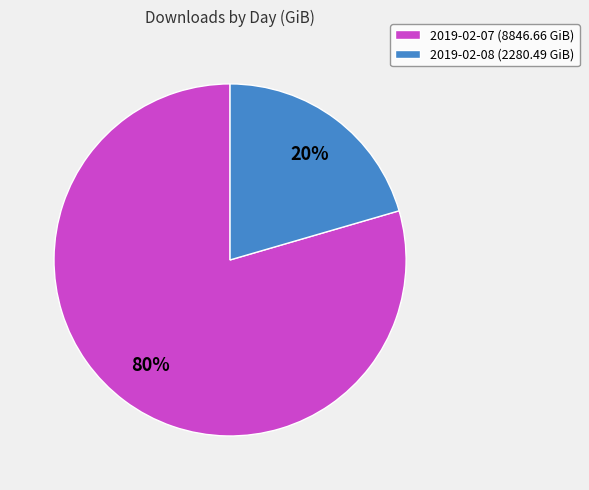

To the nearest percent, what is the average slice percentage?

50%